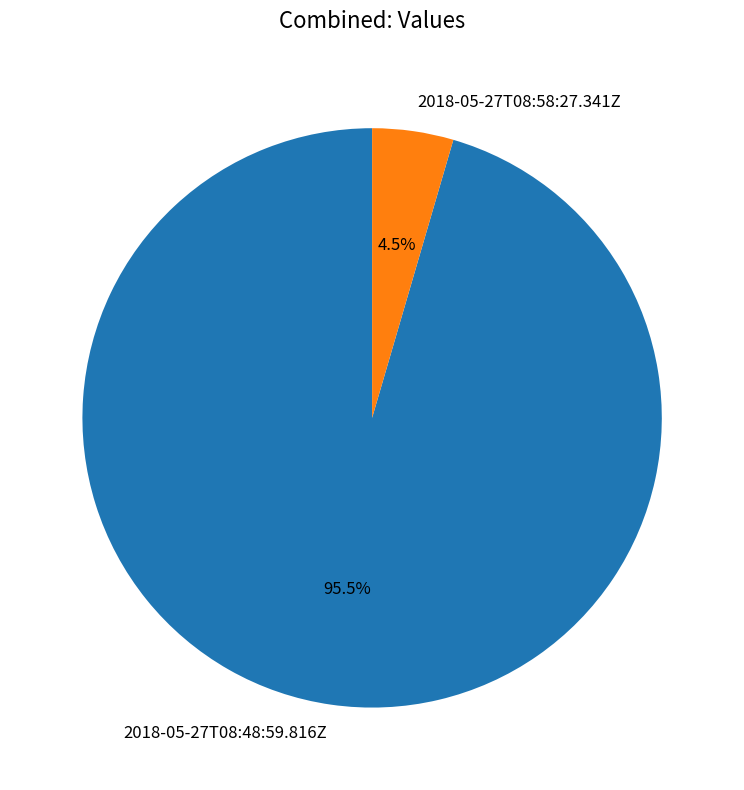

What is the smallest slice in the pie chart?

2018-05-27T08:58:27.341Z